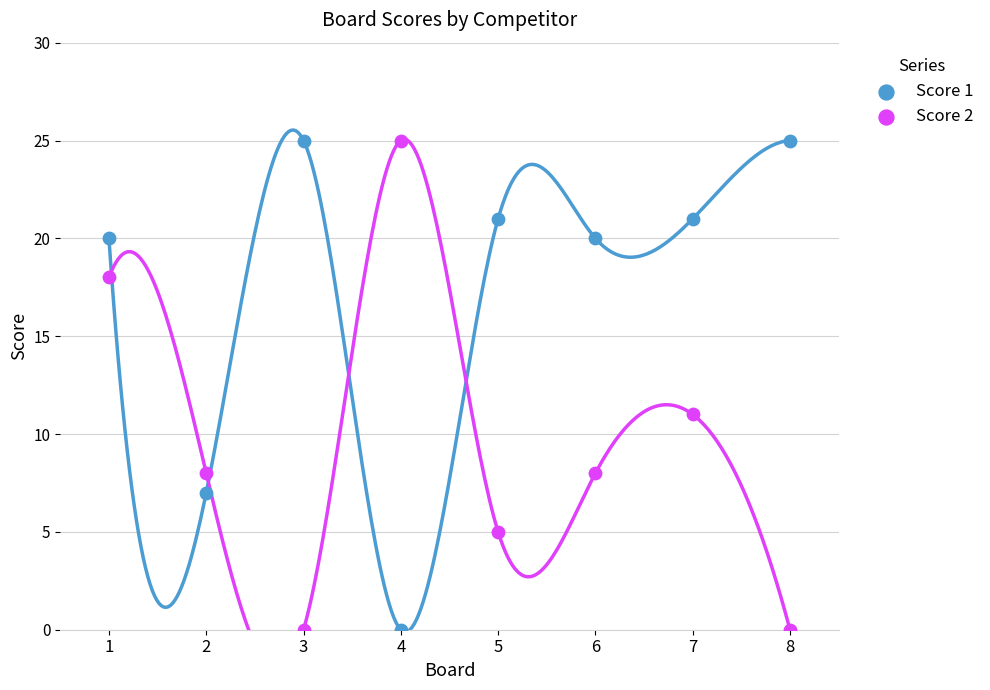

Across all series, what Y value is closest to 12?

11